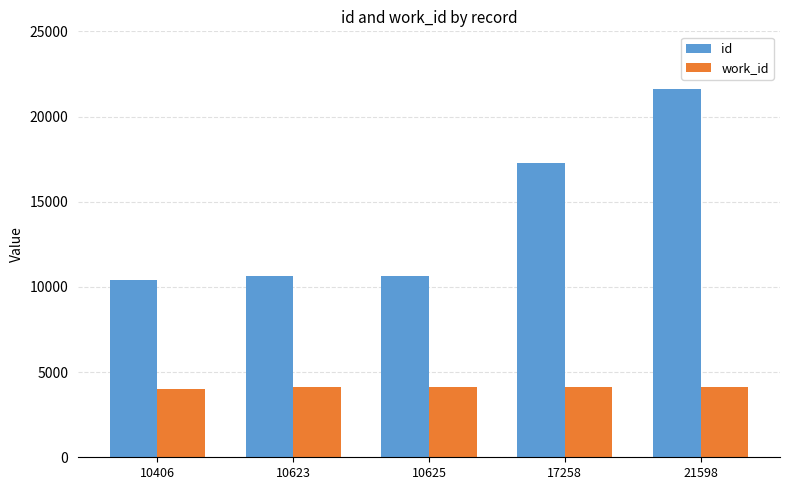

What is the smallest value displayed?

4010